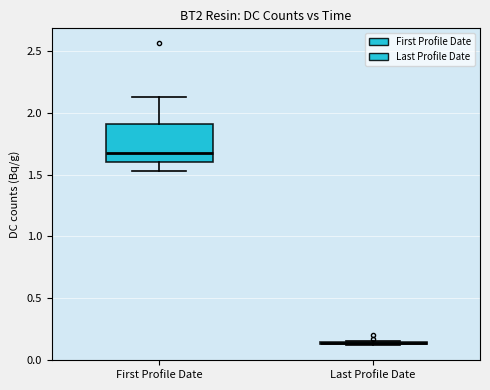

Reading left to right, read every box against the y-axis: the position of its median line, the range the box covers, and the ends of its whiskers. The values are not printed on the chart, so give them approximately, as read against the axis.

First Profile Date: median 1.65, box 1.60 to 1.90, whiskers 1.55 to 2.15
Last Profile Date: box collapsed to a line at 0.15, whiskers 0.10 to 0.15